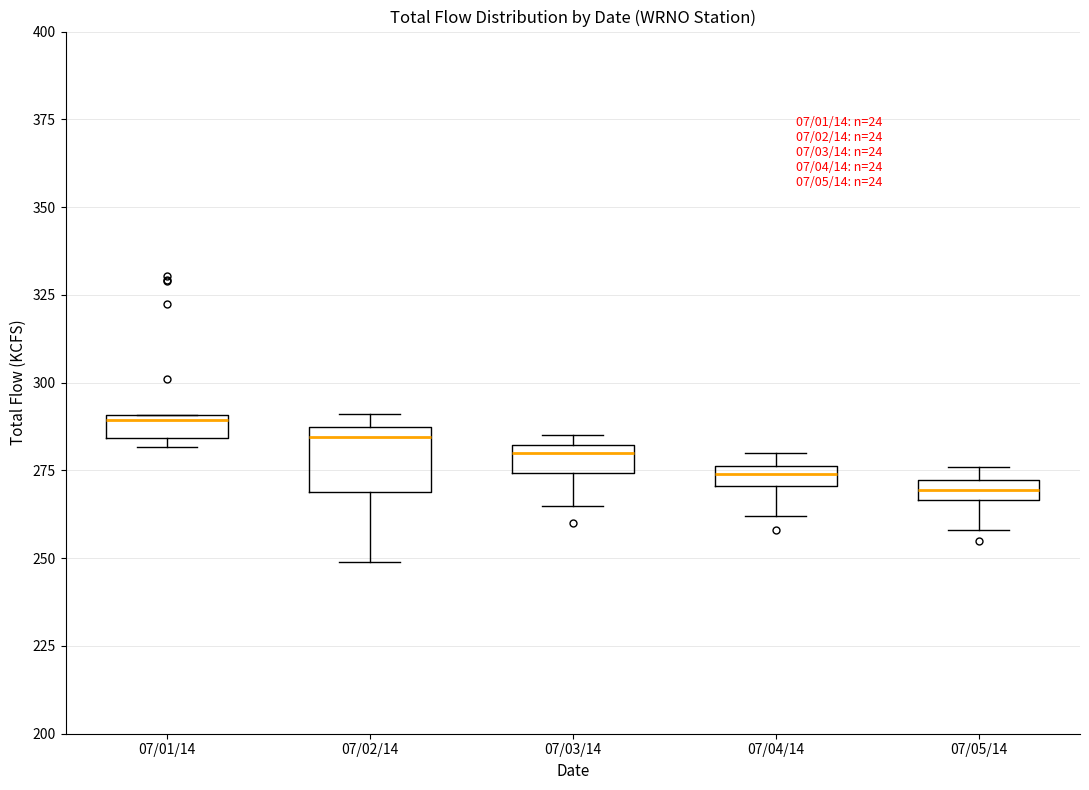

Which box is the tallest, from its lower edge to its upper edge?

07/02/14